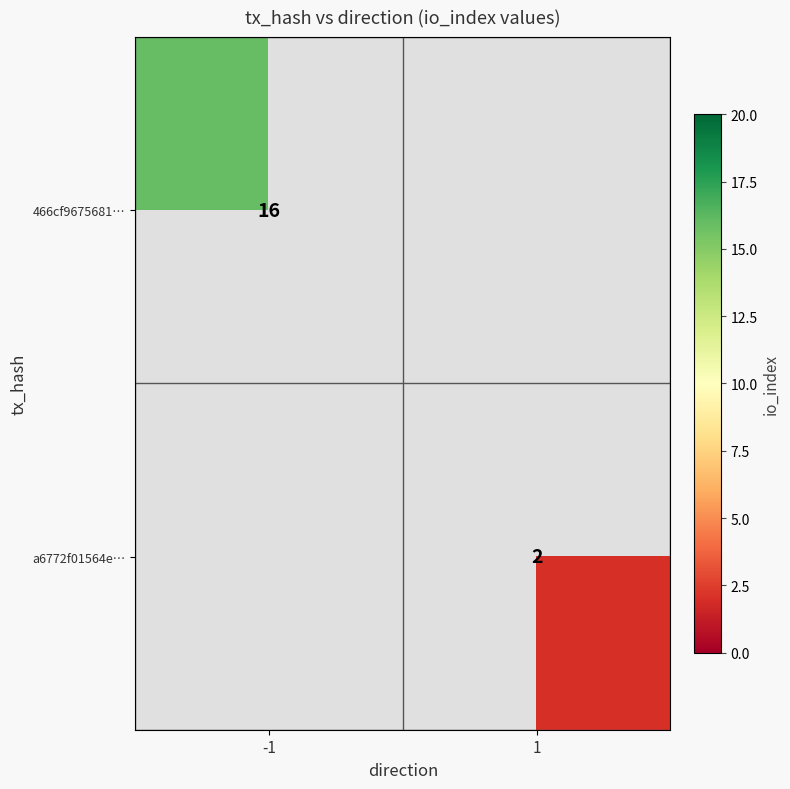

The 466cf9675681… series shows 16 at -1. True or false?

True